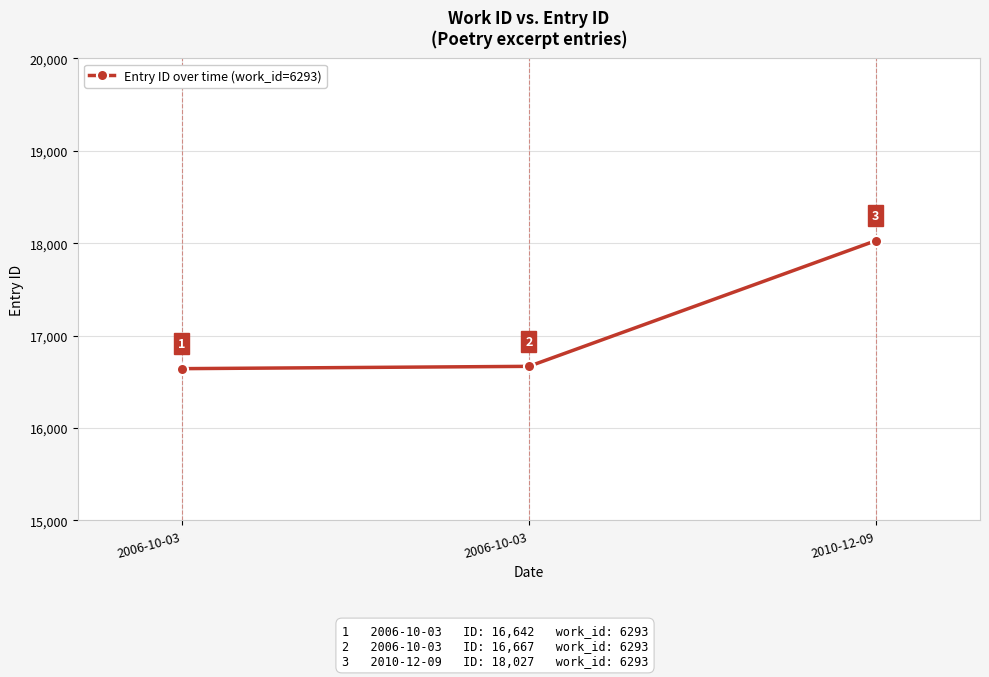

What is the label of the 2nd point from the left?

2006-10-03